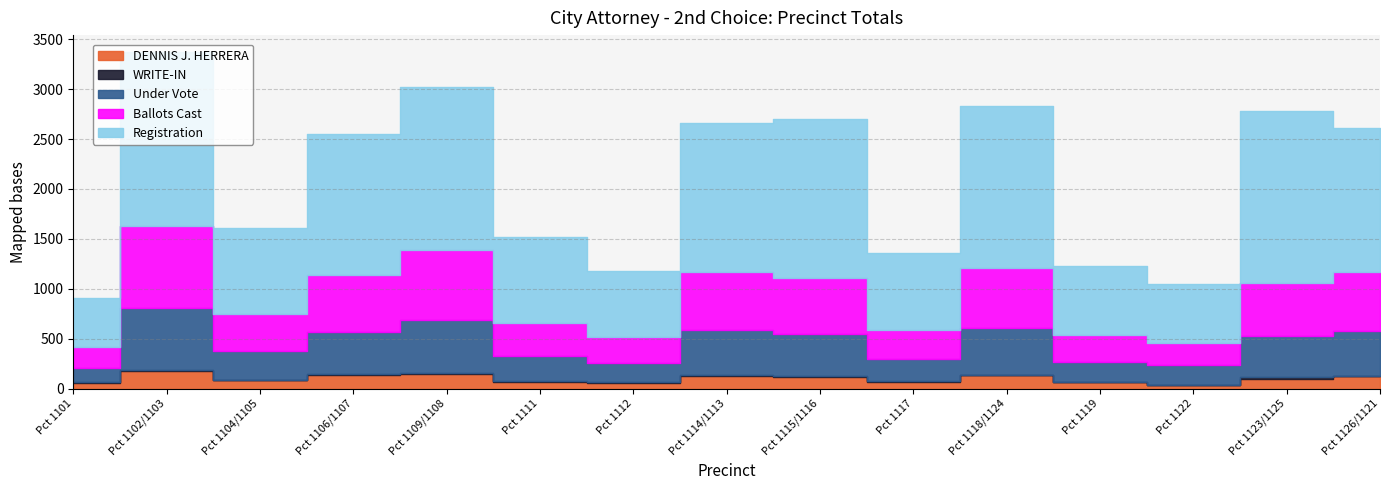

Reading right to left, list all the values displayed in this chart.

DENNIS J. HERRERA: Pct 1126/1121=124	Pct 1123/1125=100	Pct 1122=35	Pct 1119=63	Pct 1118/1124=132	Pct 1117=68	Pct 1115/1116=117	Pct 1114/1113=127	Pct 1112=54	Pct 1111=68	Pct 1109/1108=149	Pct 1106/1107=139	Pct 1104/1105=82	Pct 1102/1103=176	Pct 1101=59
WRITE-IN: Pct 1126/1121=6	Pct 1123/1125=11	Pct 1122=4	Pct 1119=7	Pct 1118/1124=7	Pct 1117=5	Pct 1115/1116=12	Pct 1114/1113=7	Pct 1112=8	Pct 1111=3	Pct 1109/1108=5	Pct 1106/1107=11	Pct 1104/1105=5	Pct 1102/1103=12	Pct 1101=3
Under Vote: Pct 1126/1121=448	Pct 1123/1125=417	Pct 1122=192	Pct 1119=196	Pct 1118/1124=463	Pct 1117=221	Pct 1115/1116=419	Pct 1114/1113=451	Pct 1112=193	Pct 1111=253	Pct 1109/1108=537	Pct 1106/1107=415	Pct 1104/1105=284	Pct 1102/1103=620	Pct 1101=147
Ballots Cast: Pct 1126/1121=586	Pct 1123/1125=534	Pct 1122=230	Pct 1119=266	Pct 1118/1124=606	Pct 1117=297	Pct 1115/1116=558	Pct 1114/1113=586	Pct 1112=258	Pct 1111=328	Pct 1109/1108=699	Pct 1106/1107=571	Pct 1104/1105=376	Pct 1102/1103=817	Pct 1101=210
Registration: Pct 1126/1121=1446	Pct 1123/1125=1722	Pct 1122=586	Pct 1119=691	Pct 1118/1124=1627	Pct 1117=768	Pct 1115/1116=1592	Pct 1114/1113=1488	Pct 1112=668	Pct 1111=866	Pct 1109/1108=1627	Pct 1106/1107=1413	Pct 1104/1105=863	Pct 1102/1103=1748	Pct 1101=492